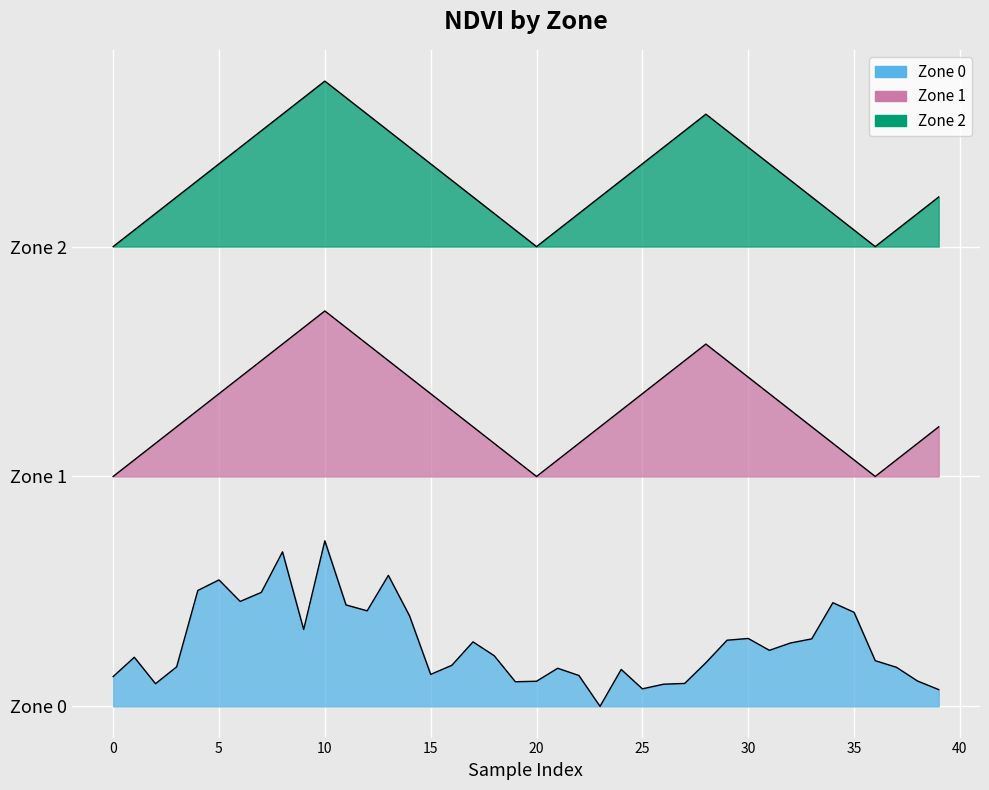

Which series changed the most between 2 and 25?

Zone 1